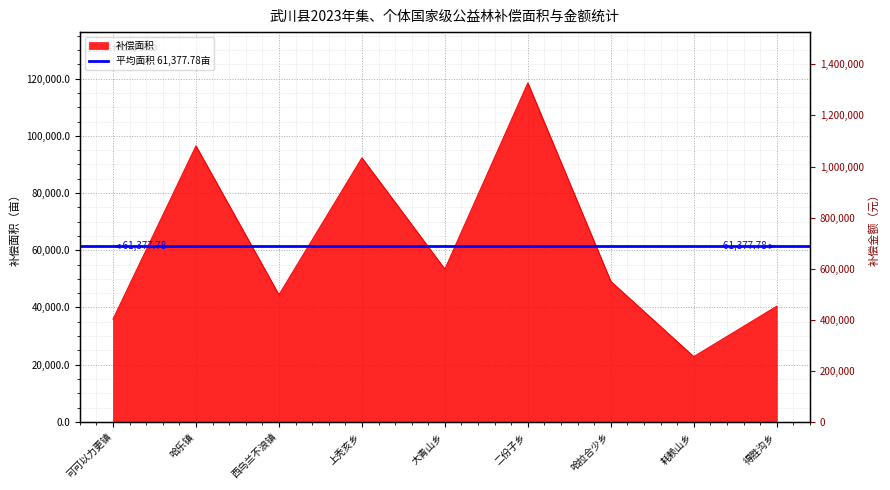

Reading left to right, extract all data points from this chart.

可可以力更镇=35905.7	哈乐镇=96497.6	西乌兰不浪镇=44432.0	上秃亥乡=92310.4	大青山乡=53408.5	二份子乡=118512.5	哈拉合少乡=49113.6	耗赖山乡=22803.0	得胜沟乡=40416.9